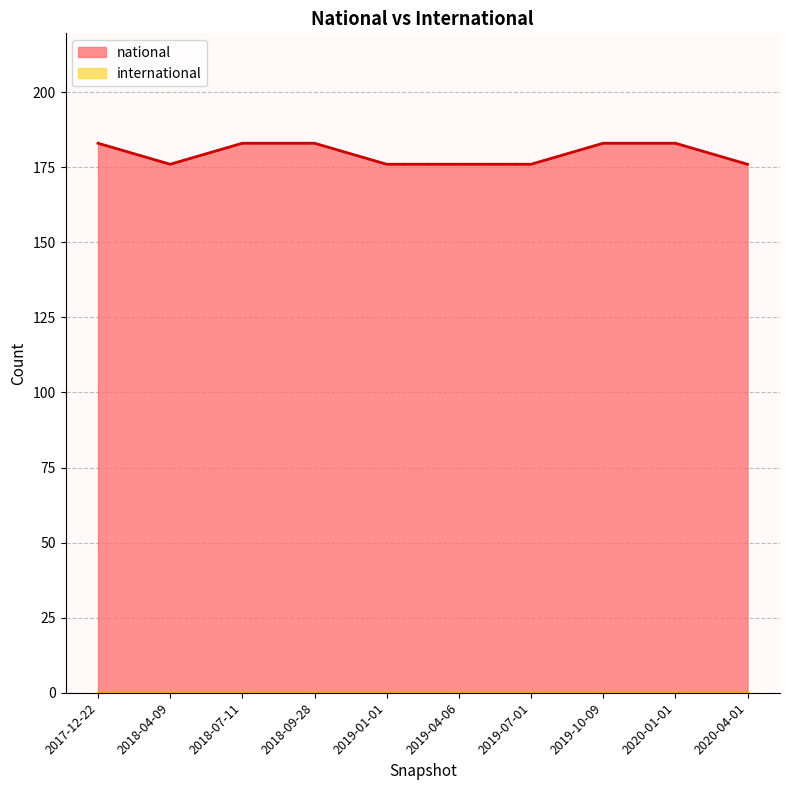

What is the difference between the maximum and minimum values?

7